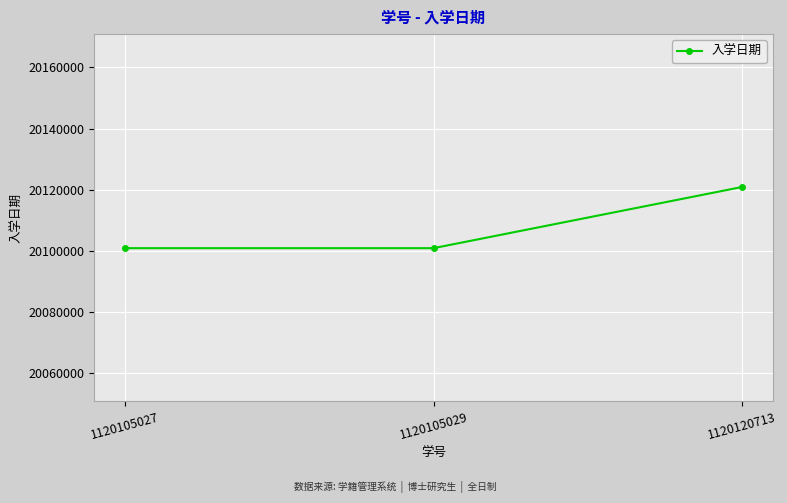

What is the smallest value displayed?

20100911